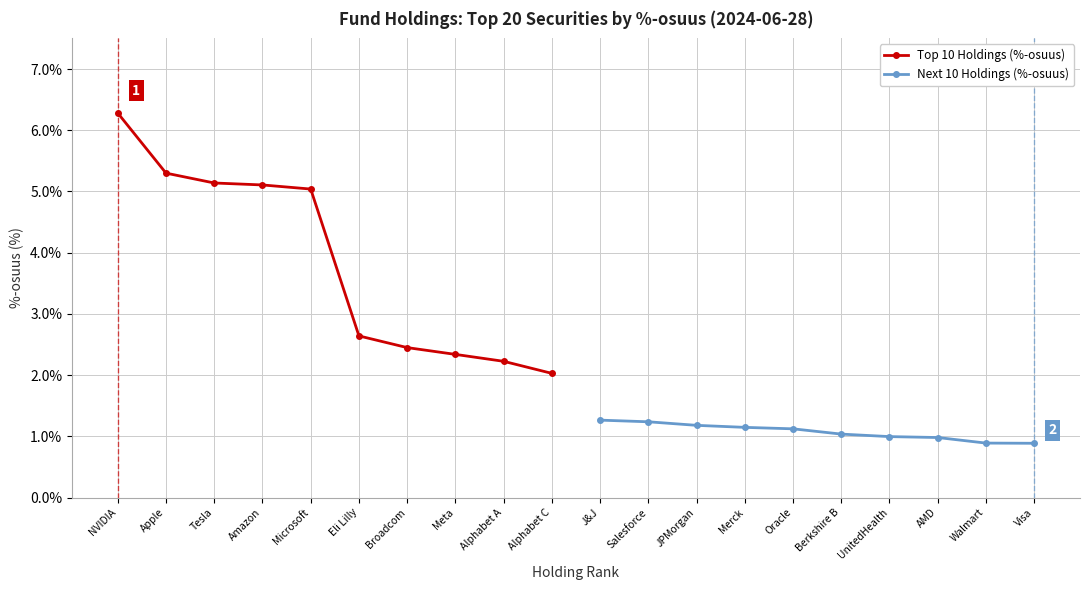

How many data points does each series have?

10